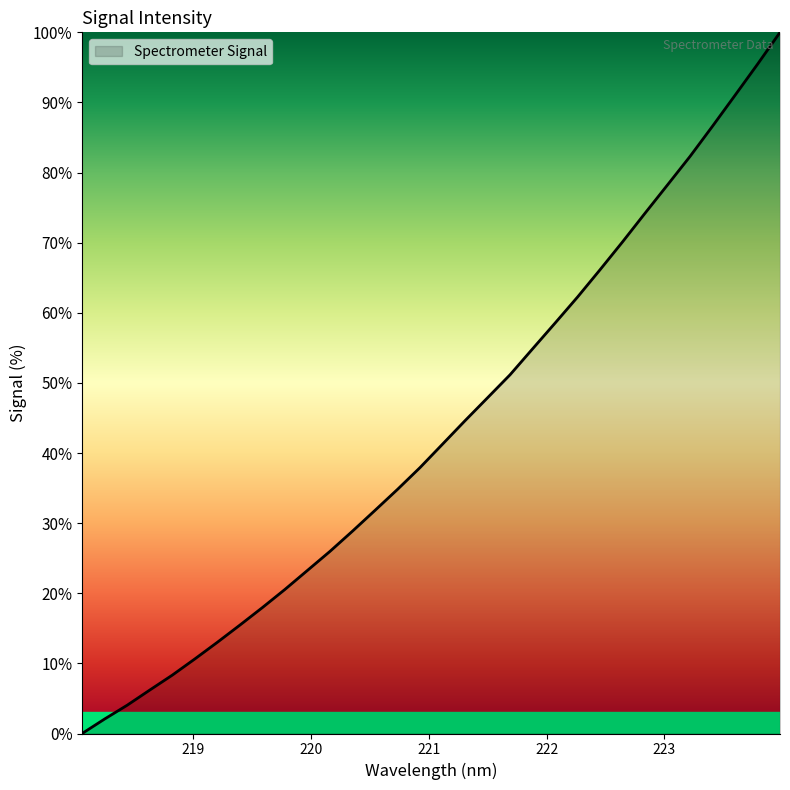

How many values are above zero?

31